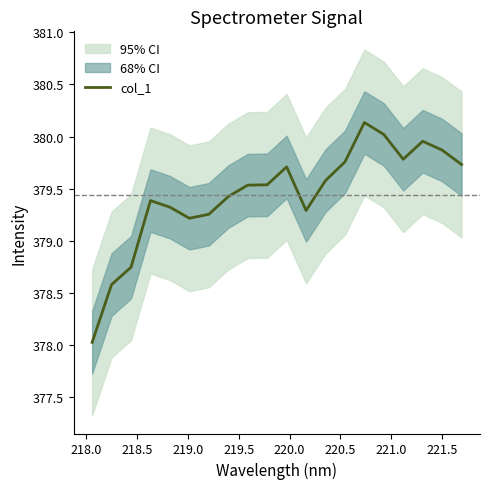

How many points are lower than both their immediate neighbors (excluding endpoints)?

3